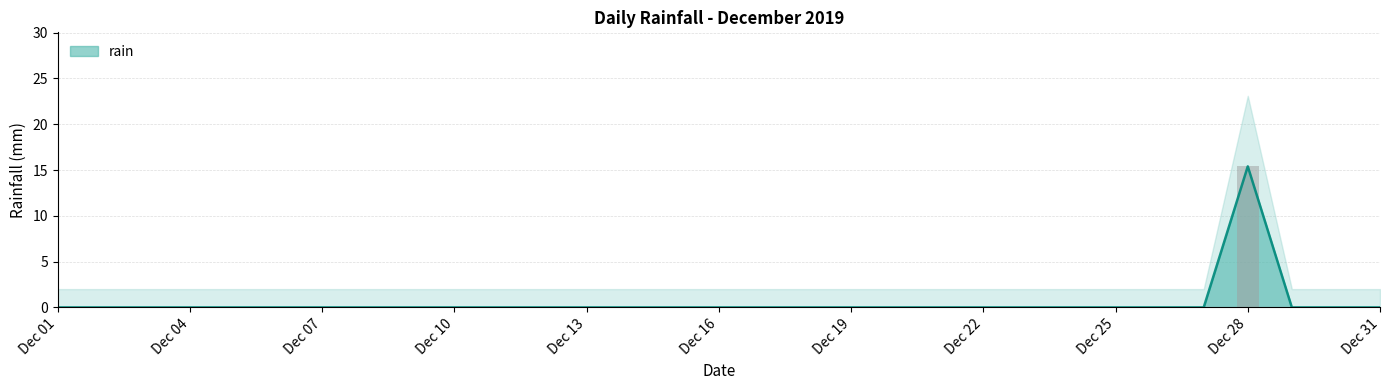

Does the chart contain any negative values?

No